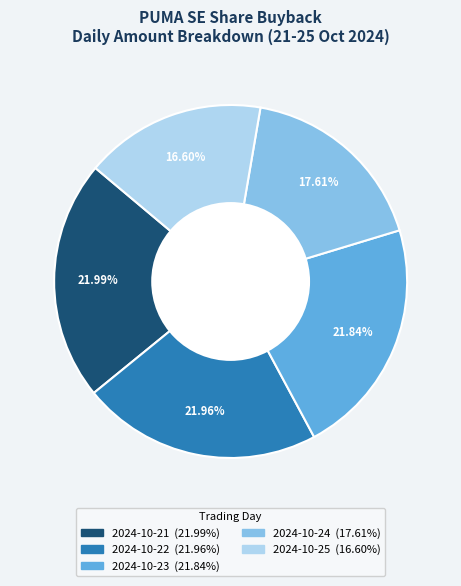

Approximately how many times larger is the value at 2024-10-25 compared to 2024-10-23?

0.8